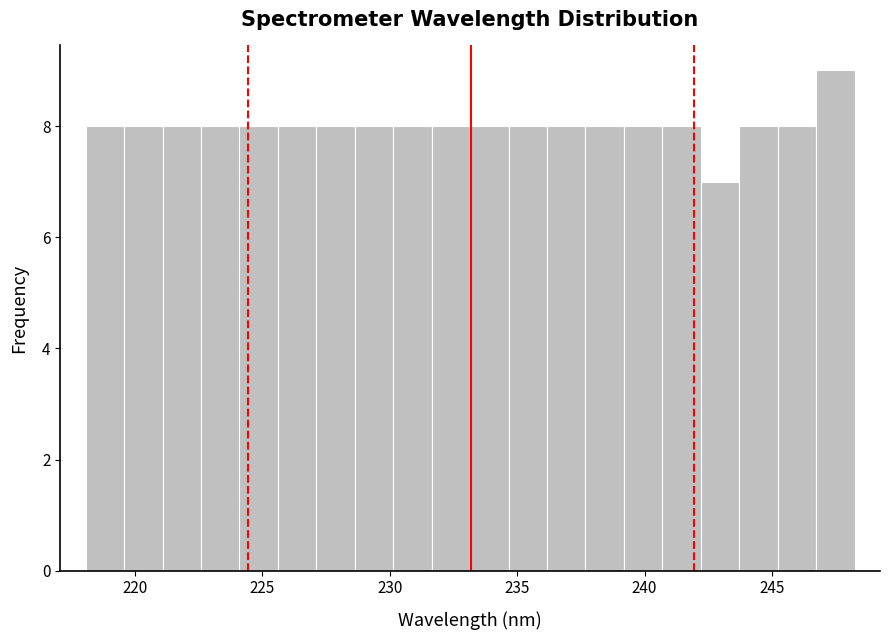

Read against the x-axis, roughly where is the centre of the tallest bar?

247.5